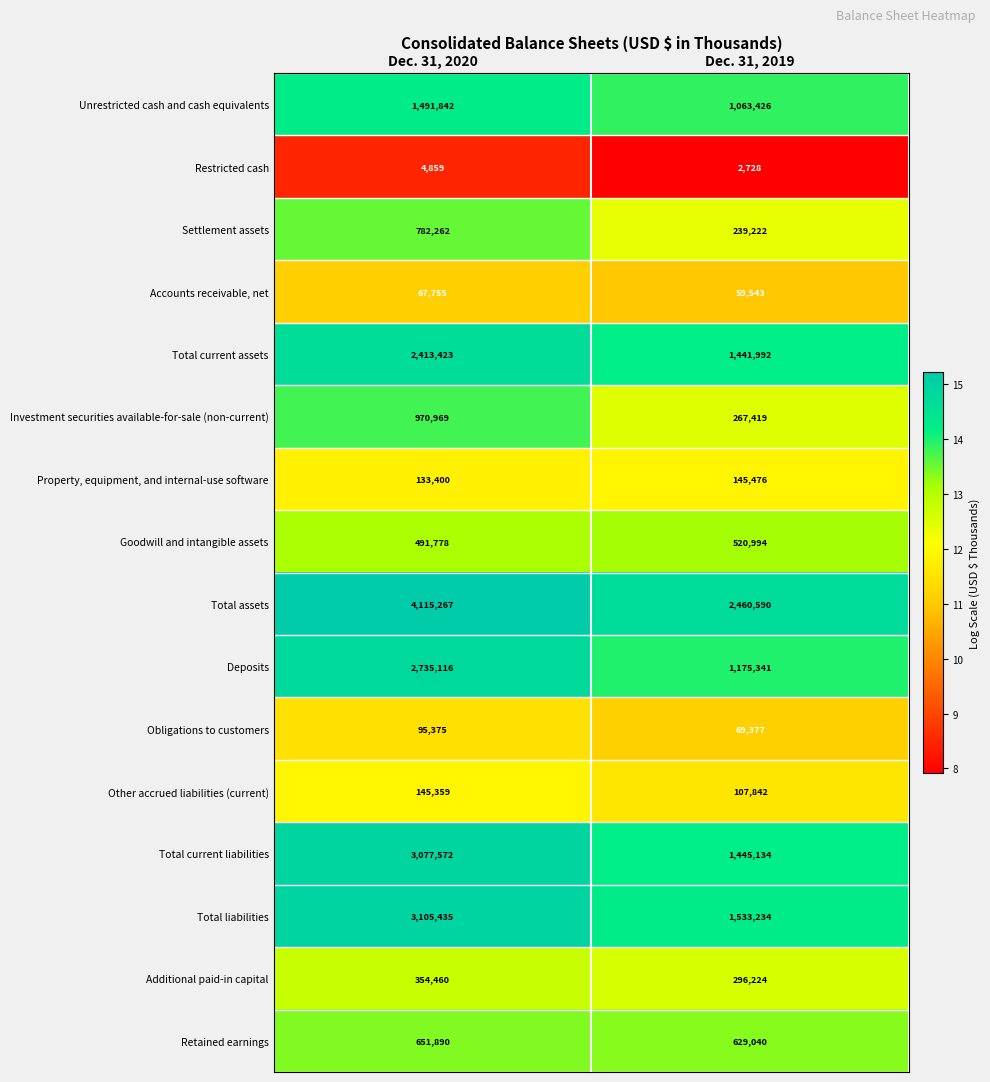

Is the value of Obligations to customers at Dec. 31, 2020 greater than the value of Goodwill and intangible assets at Dec. 31, 2019?

No